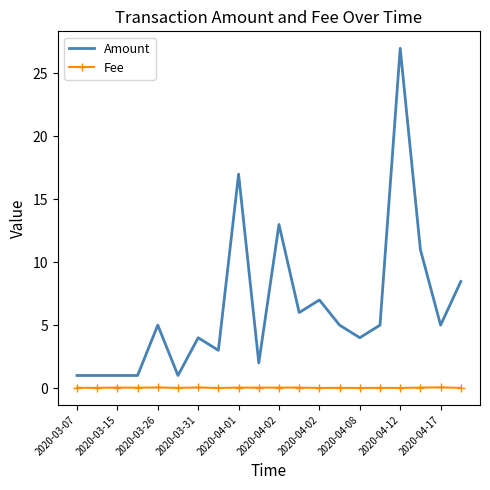

True or false: Fee has more than 2 interior local peaks.

True